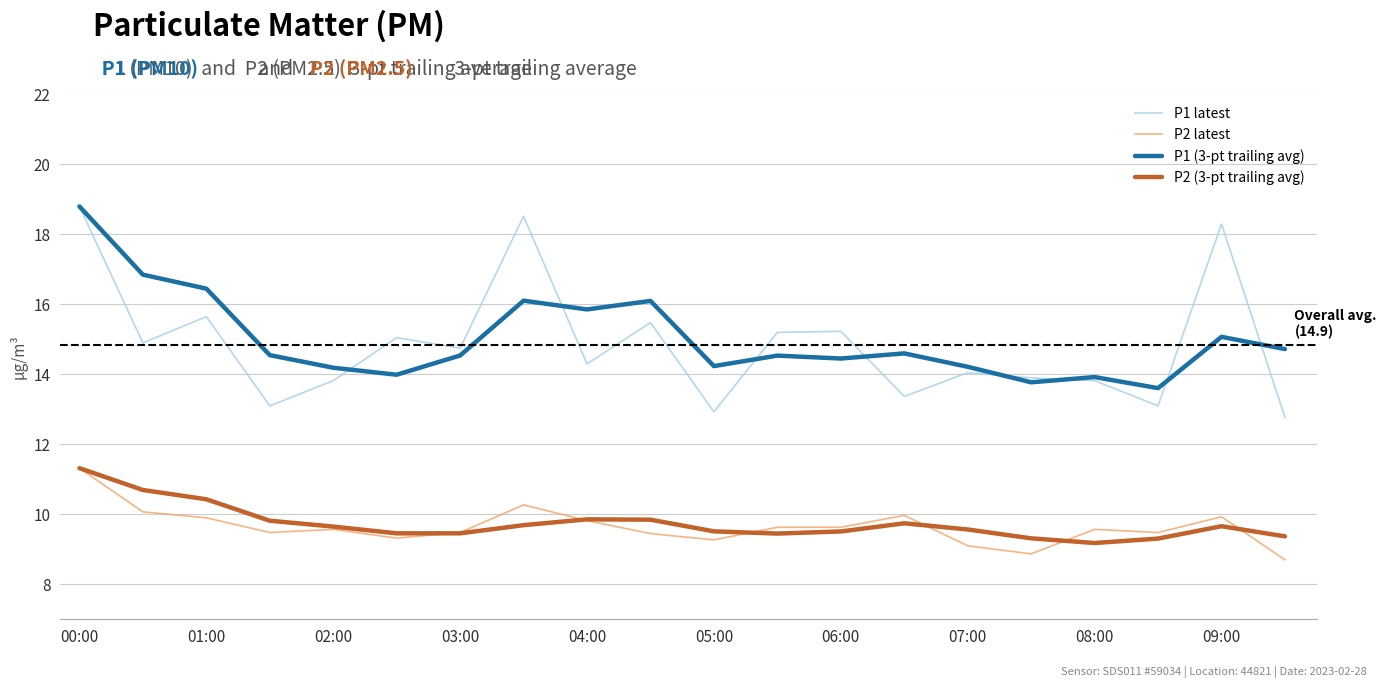

What is the maximum value shown in the chart?

18.8